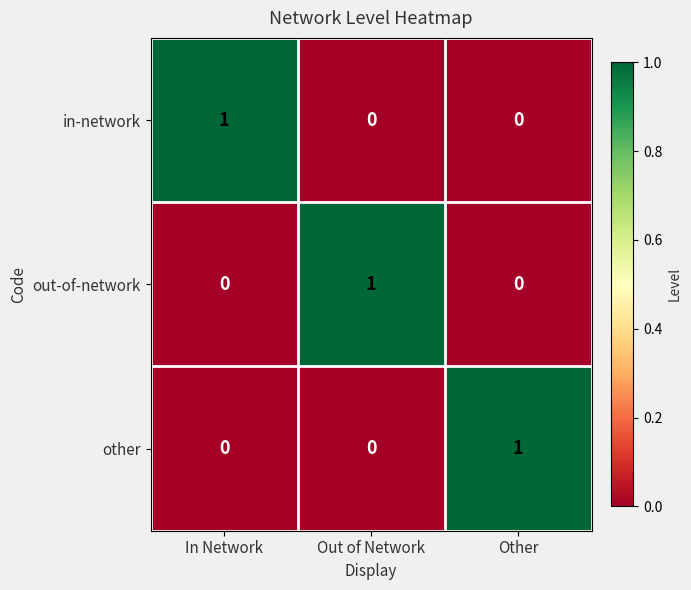

At how many categories does at least one series exceed 0?

3